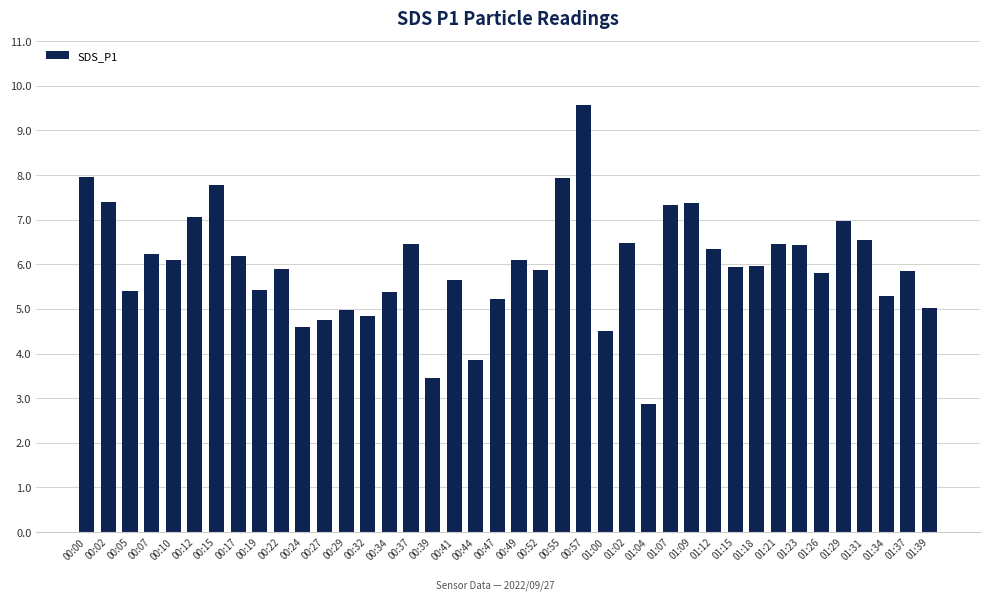

The chart shows a value of 5.7 at 00:41. True or false?

True